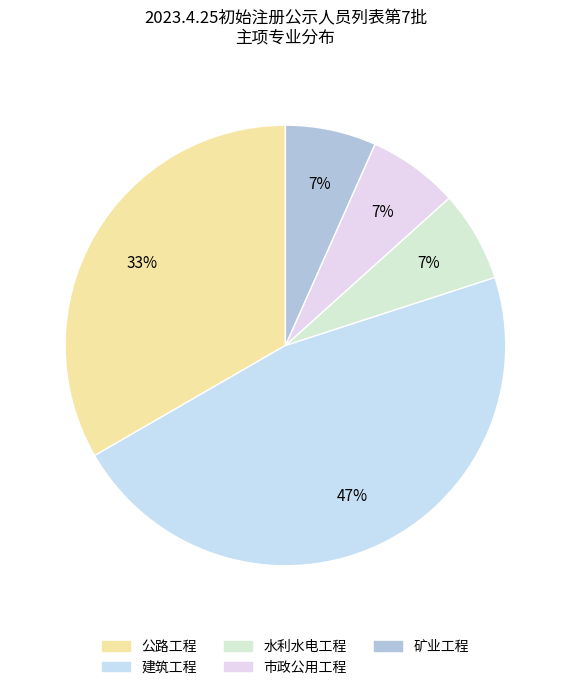

To the nearest percent, what portion does 建筑工程 represent?

47%